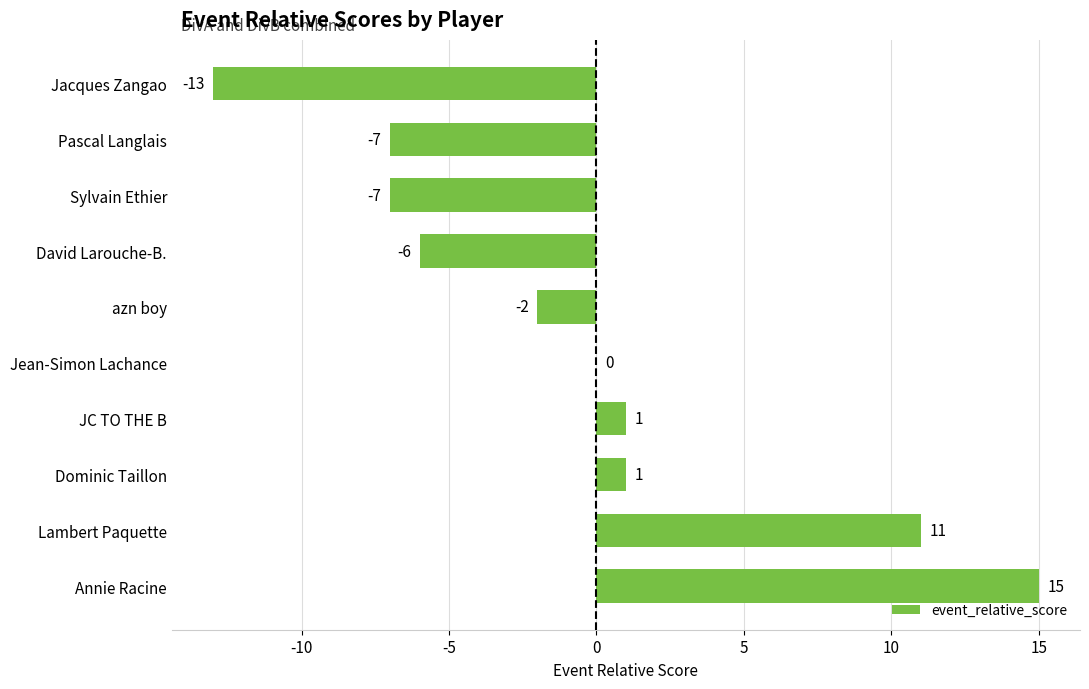

Between Annie Racine and Jacques Zangao, which is larger?

Annie Racine